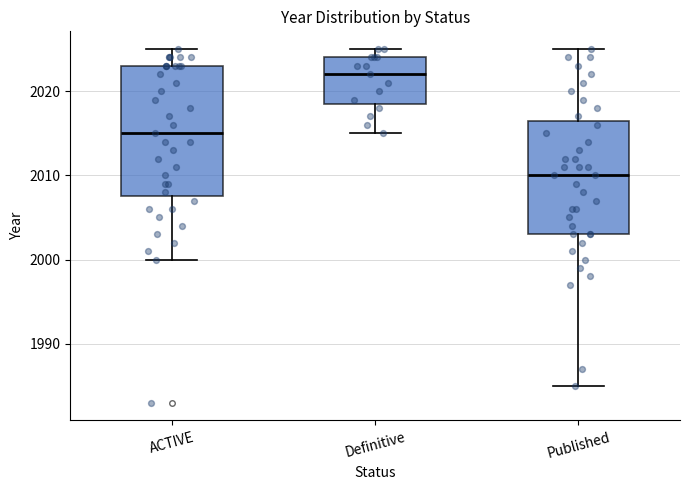

Comparing the boxes themselves (not the whiskers), which one is the tallest?

ACTIVE